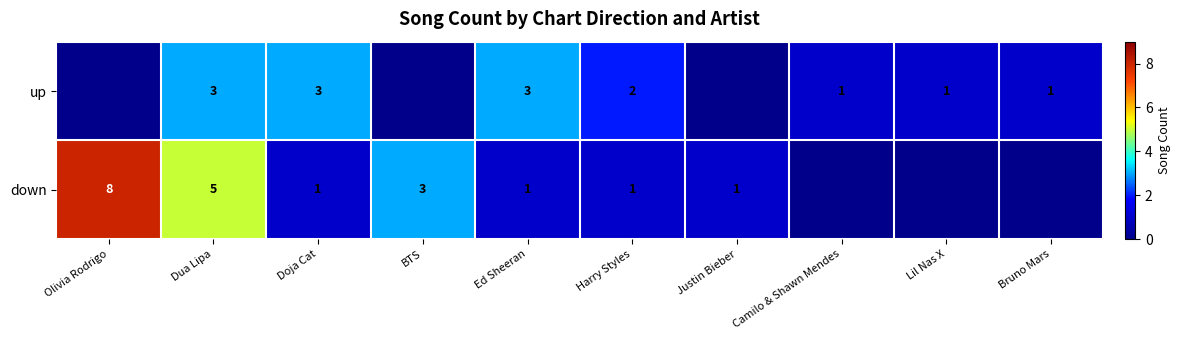

The value of up at Harry Styles is 2. True or false?

True